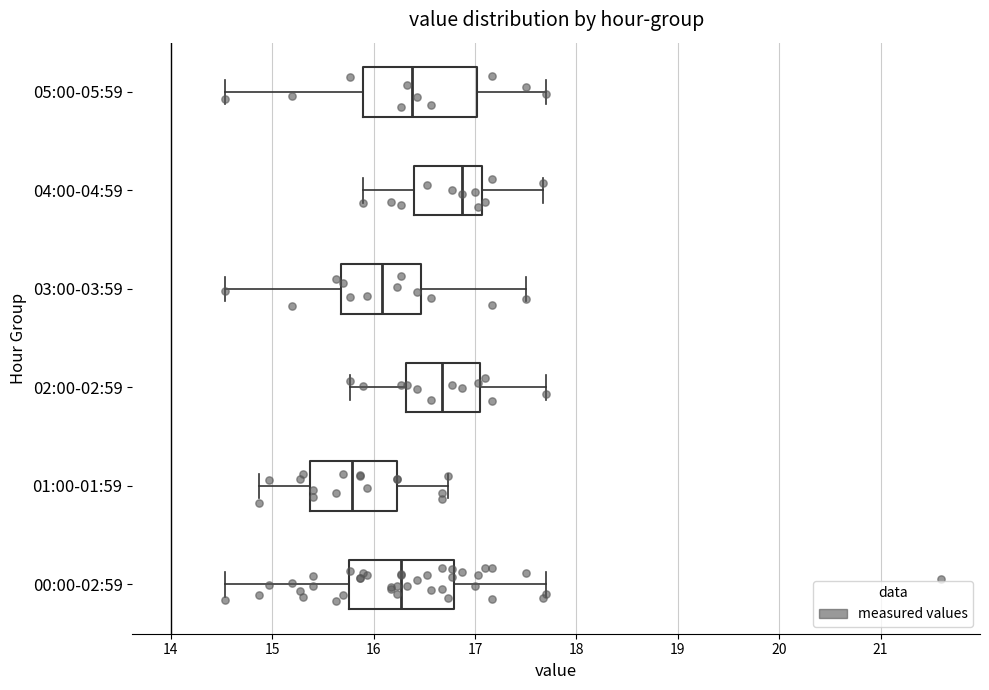

Where does the left whisker of the box for 02:00-02:59 end on the x-axis? The values are not printed on the chart, so give them approximately, as read against the axis.

15.8